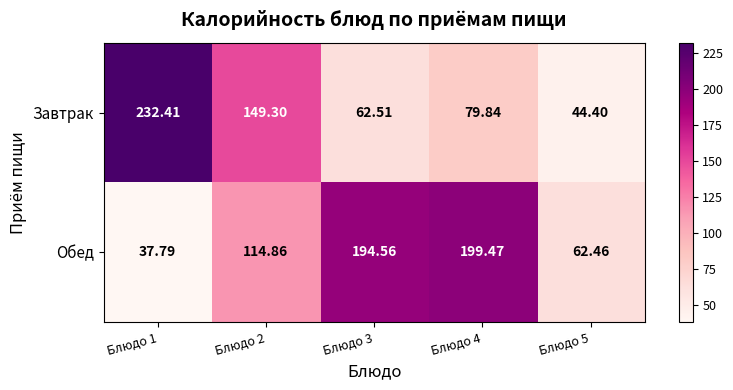

Which series has the largest total across all categories?

Обед